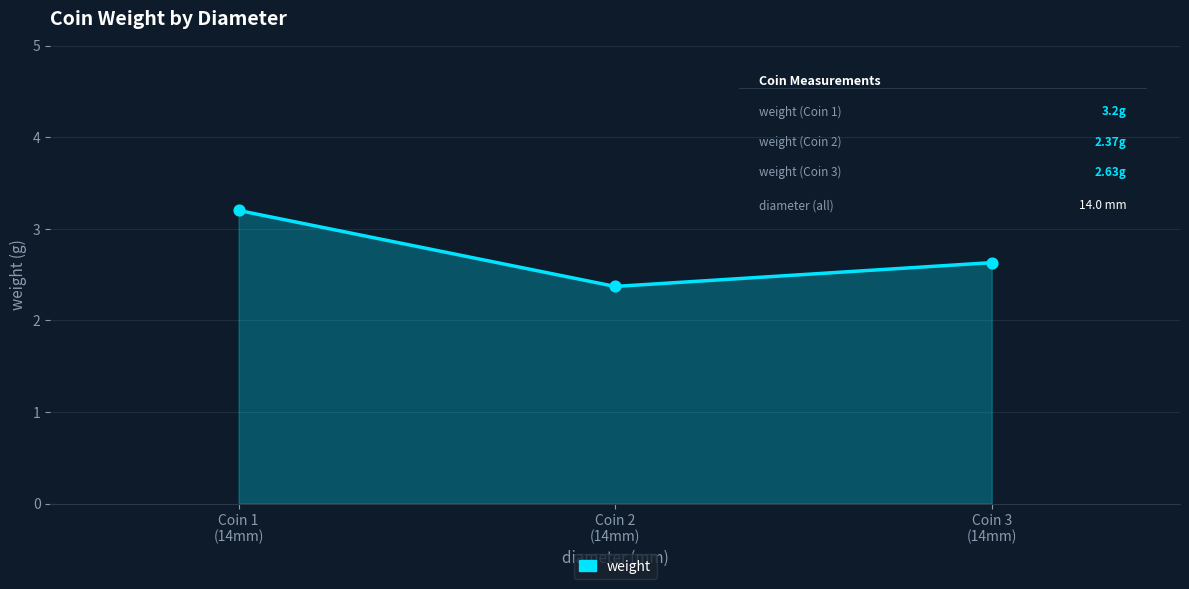

What is the ratio of the value at Coin 3
(14mm) to the value at Coin 1
(14mm)?

0.8